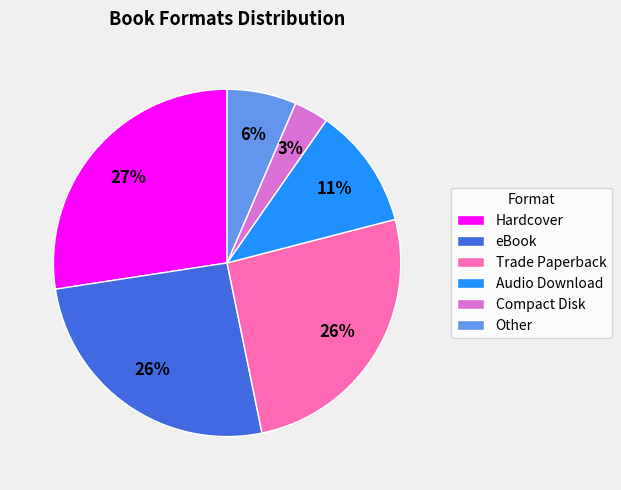

Does any single category account for the majority?

No